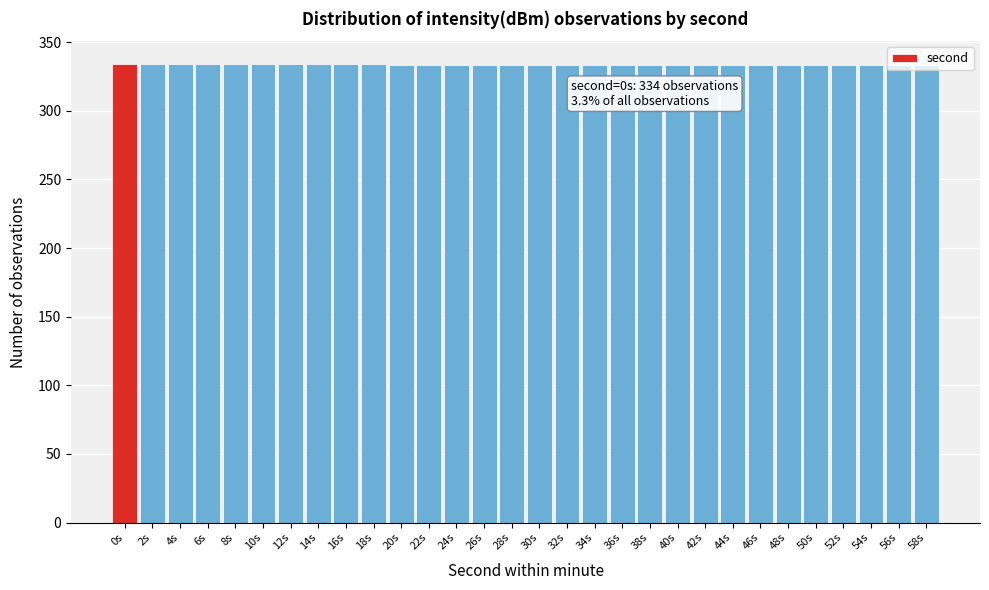

What is the label of the 16th bar from the left?

30s